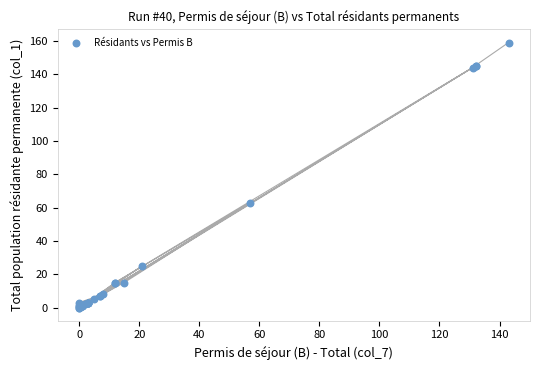

What Y value in the scatter plot is closest to 79?

63